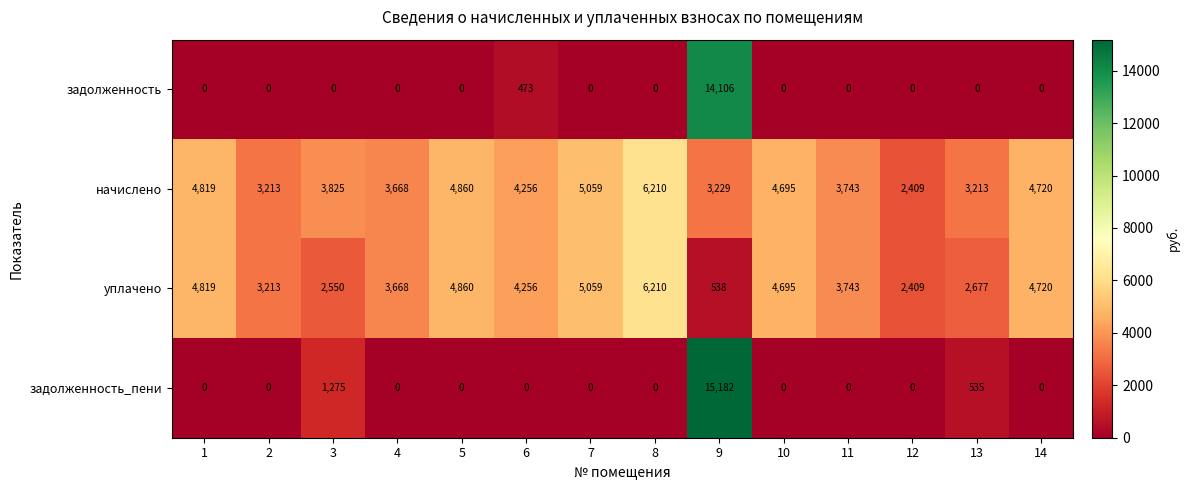

At which label is начислено closest to 4309?

6